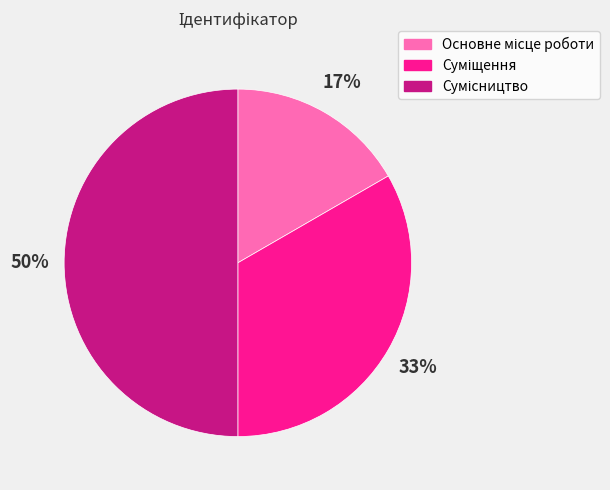

To the nearest percent, what is the average slice percentage?

33%